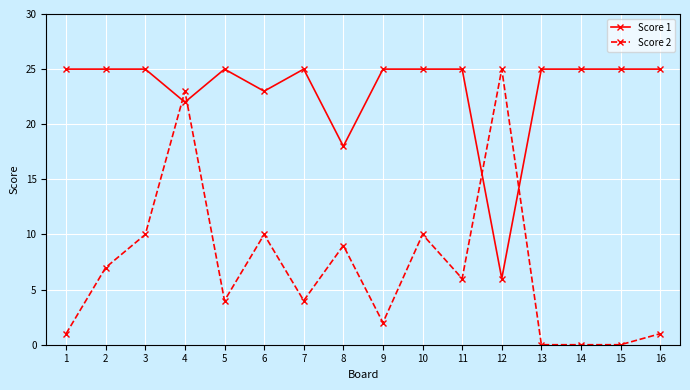

What is the total value across all series at 13?

25